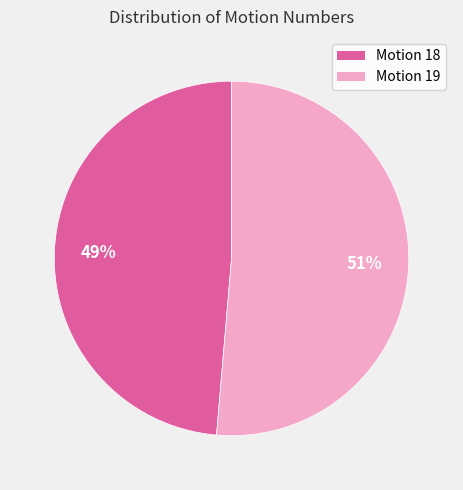

Is there a majority slice in this chart?

Yes